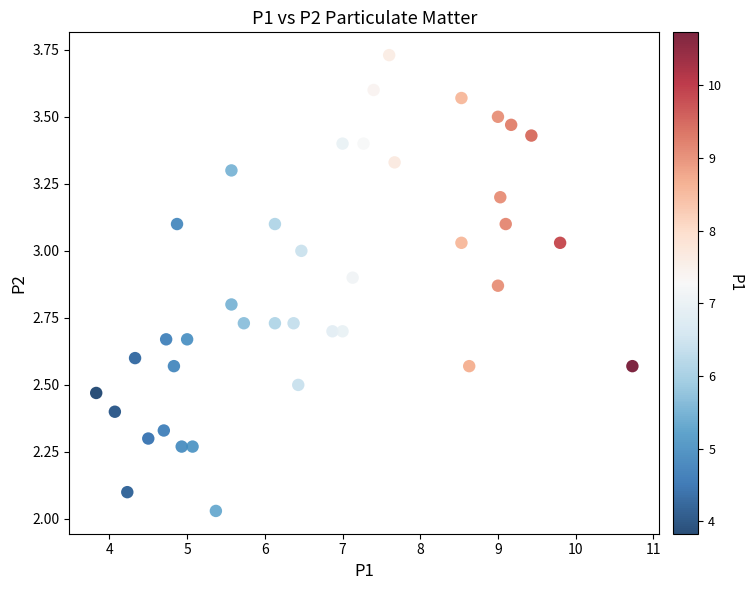

What is the range of X values (max minus min)?

6.9